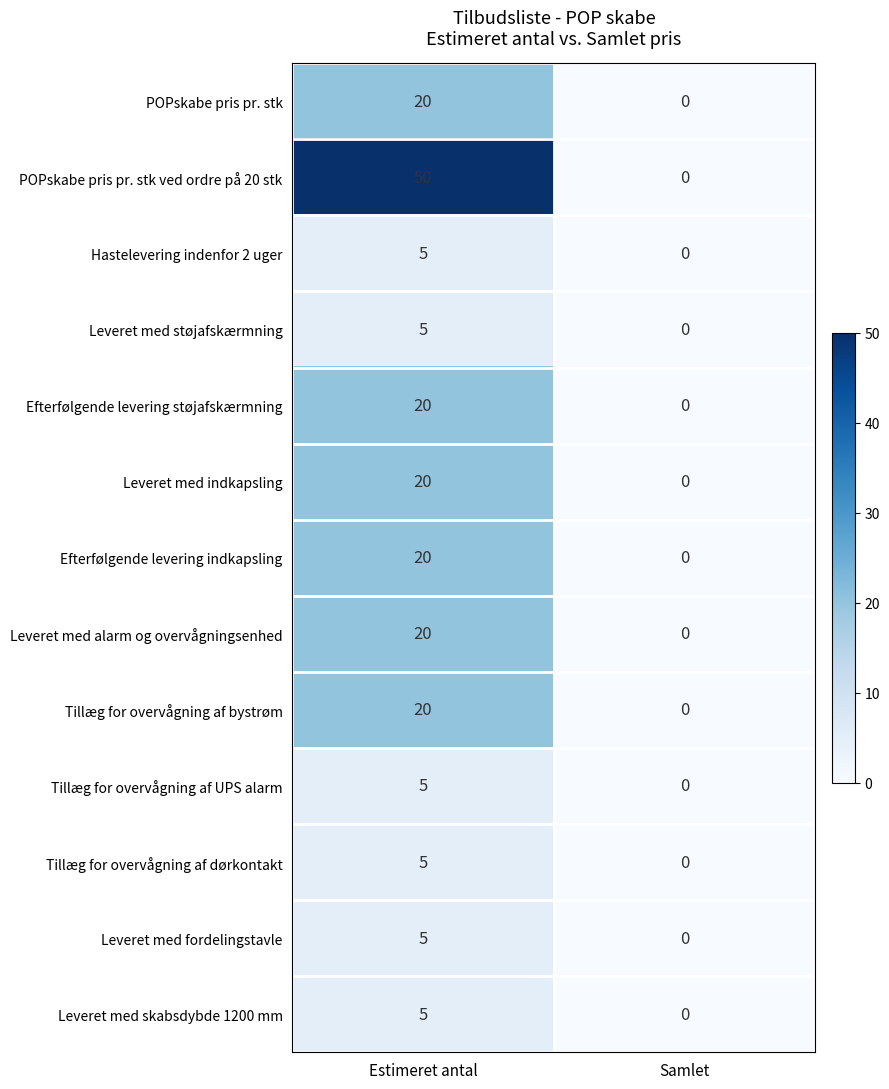

Is it true that Tillæg for overvågning af UPS alarm equals -3 at Samlet?

False